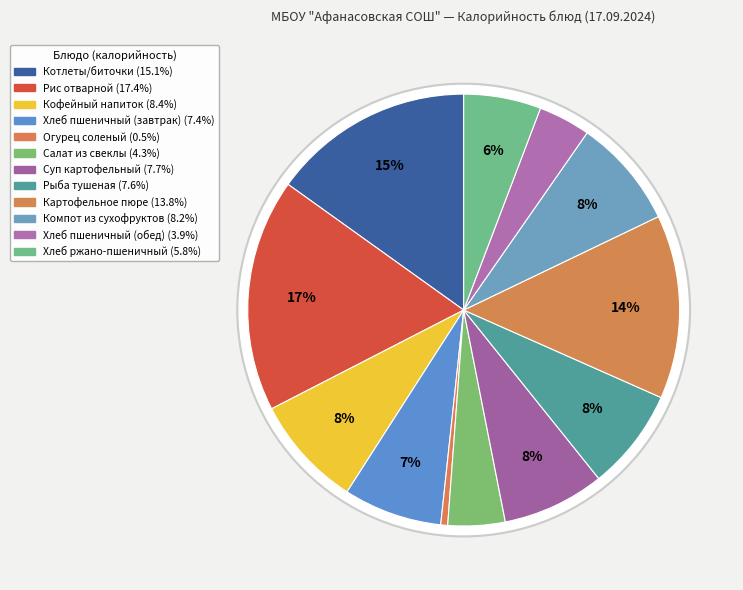

The Хлеб пшеничный (обед) slice represents 4% of the pie. True or false?

True